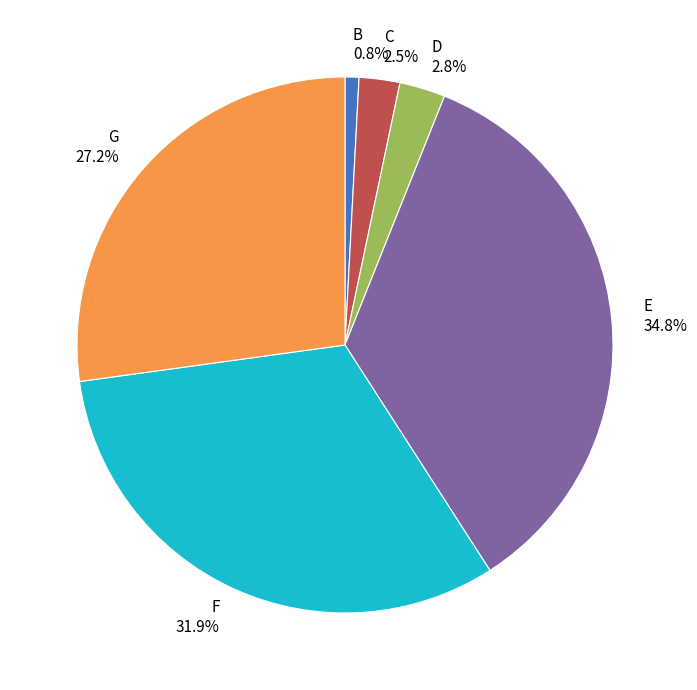

What is the largest slice in the pie chart?

E